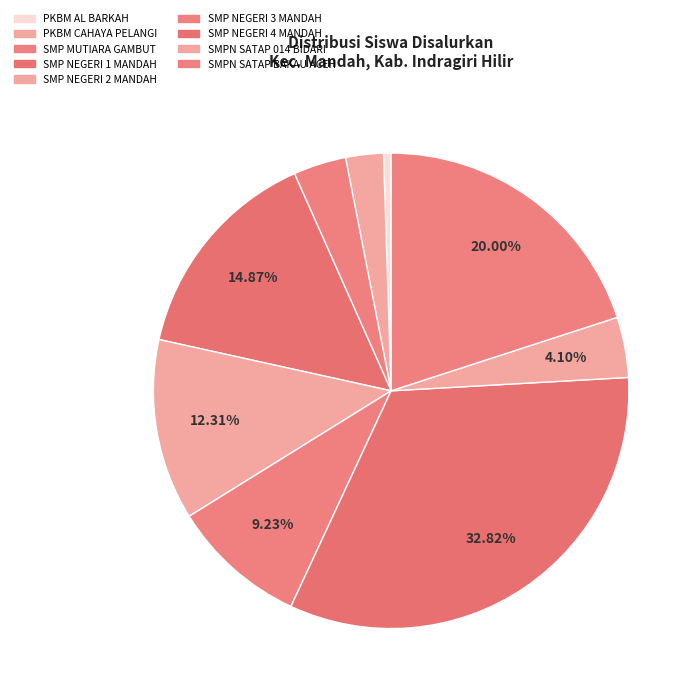

What is the total percentage of SMP NEGERI 2 MANDAH and SMP NEGERI 1 MANDAH?

27.2%